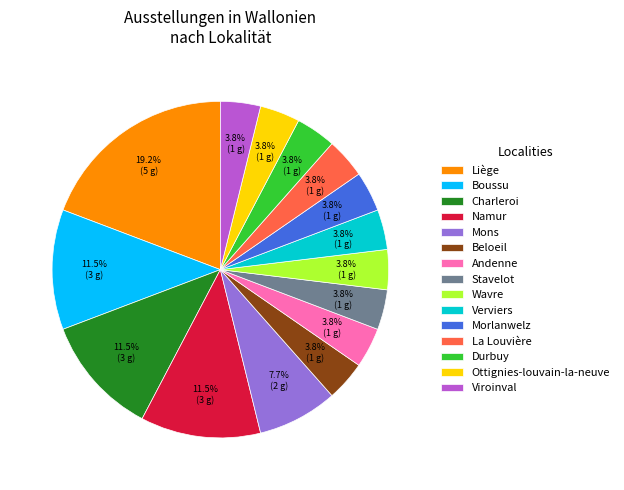

Which slice is the largest?

Liège